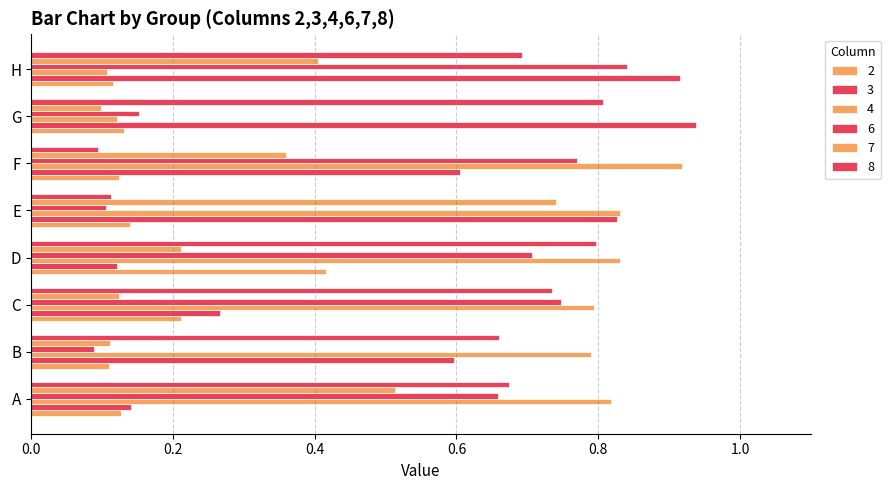

Which series has the largest range (max minus min)?

3